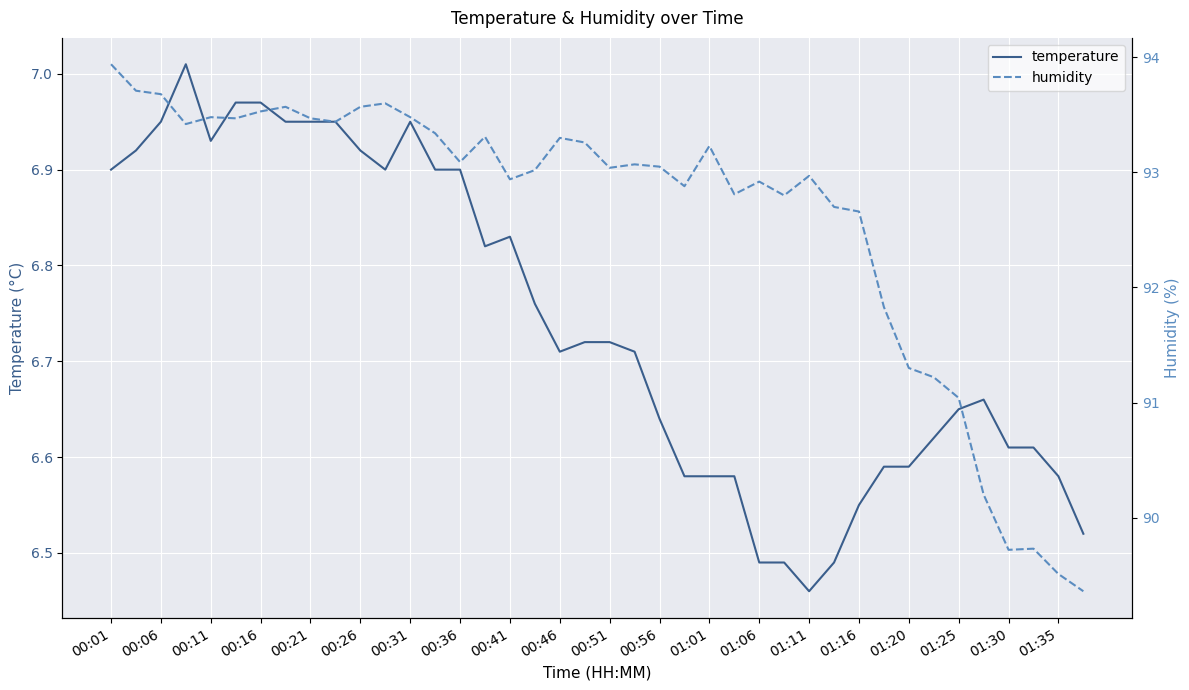

True or false: temperature and humidity intersect in this chart.

False